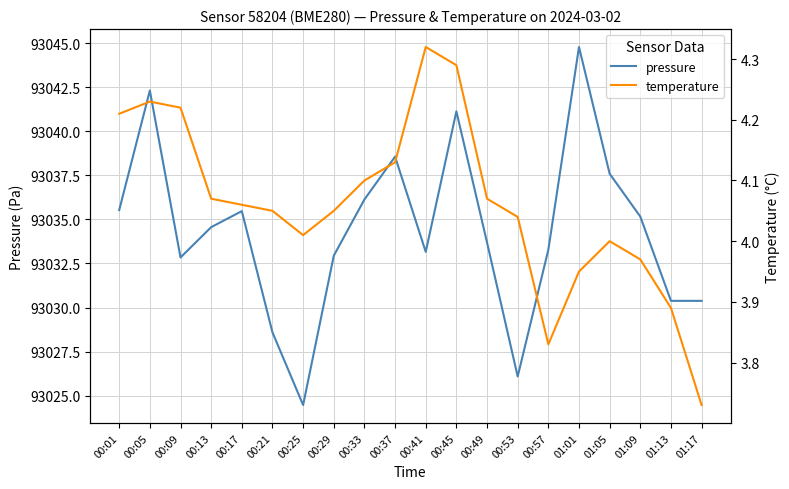

In pressure, how many points are lower than both neighbors (excluding endpoints)?

4